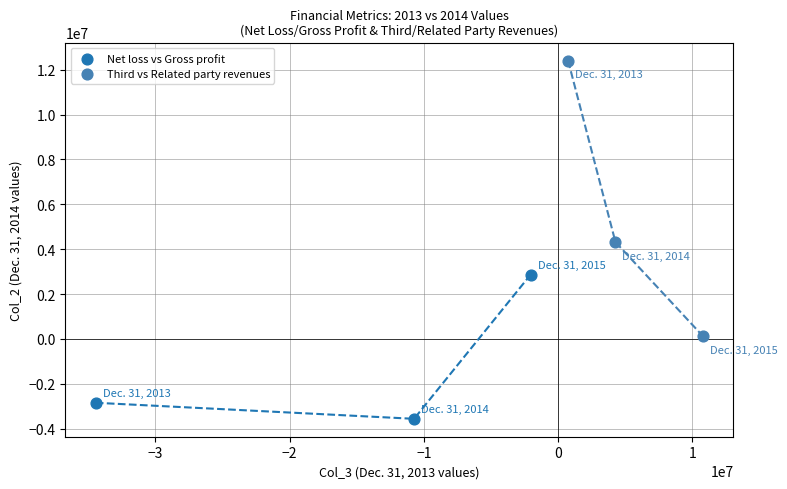

Which series has the largest Y range (max minus min)?

Third vs Related party revenues